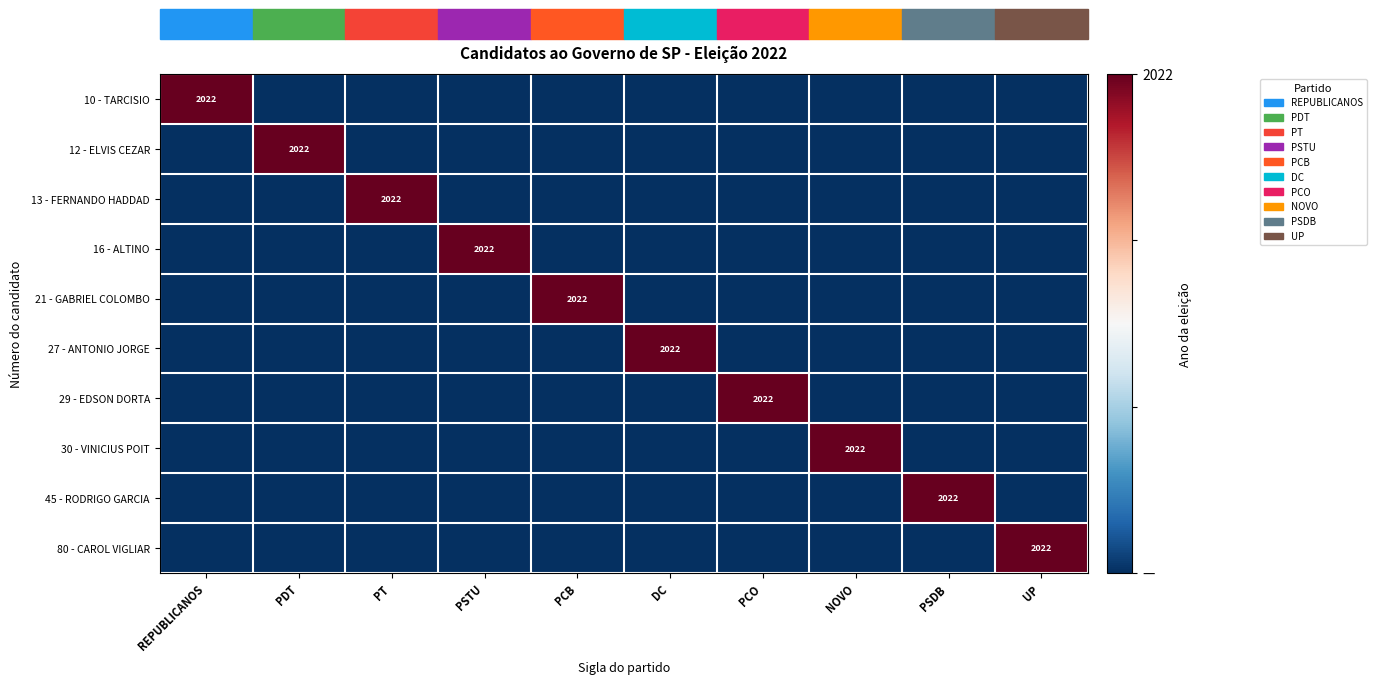

At which label is 10 - TARCISIO closest to 2?

PDT